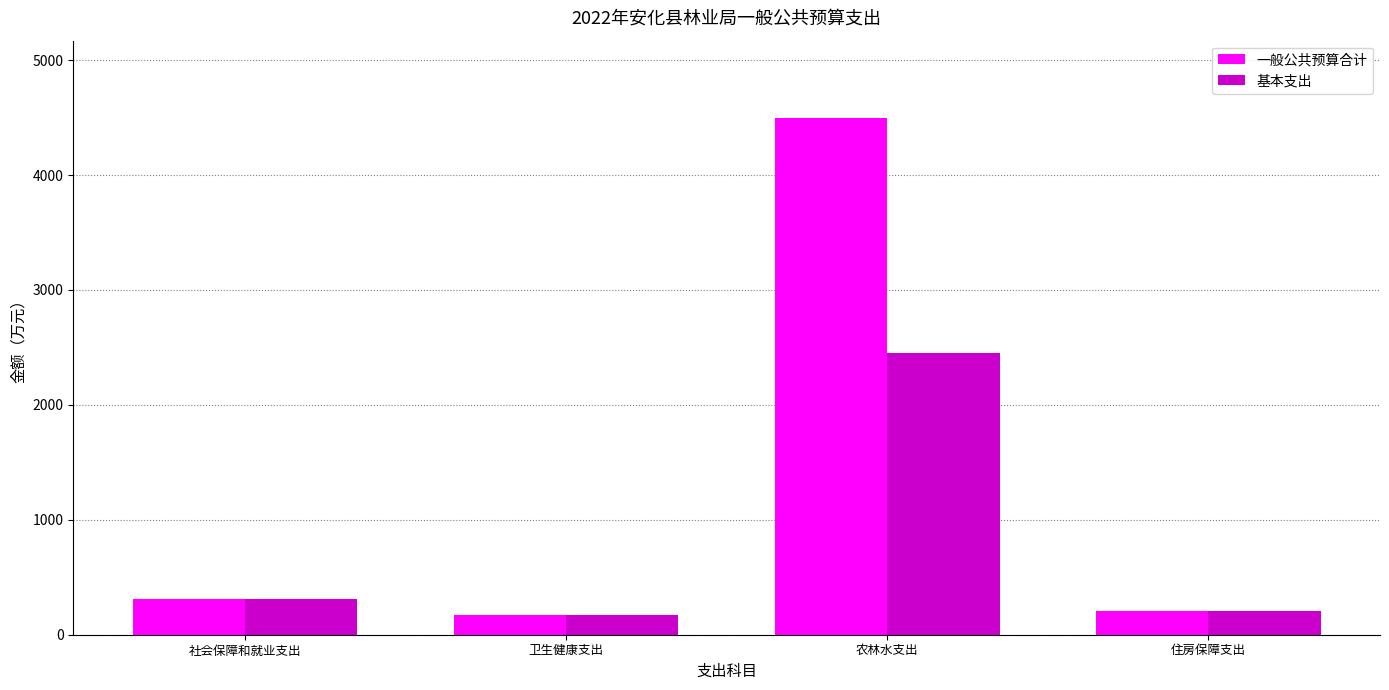

Is it true that 一般公共预算合计 equals 174.3 at 卫生健康支出?

True